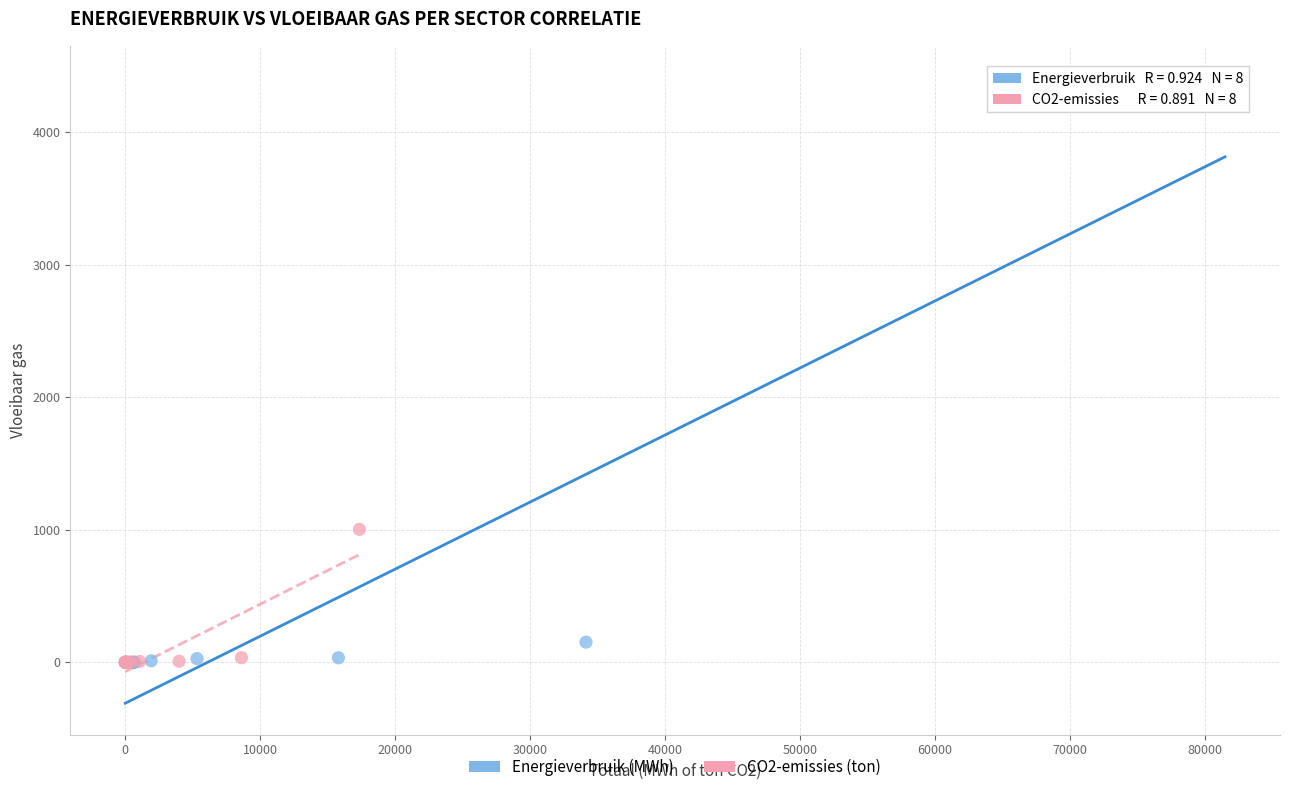

Which series reaches the maximum Y coordinate?

Energieverbruik (MWh)